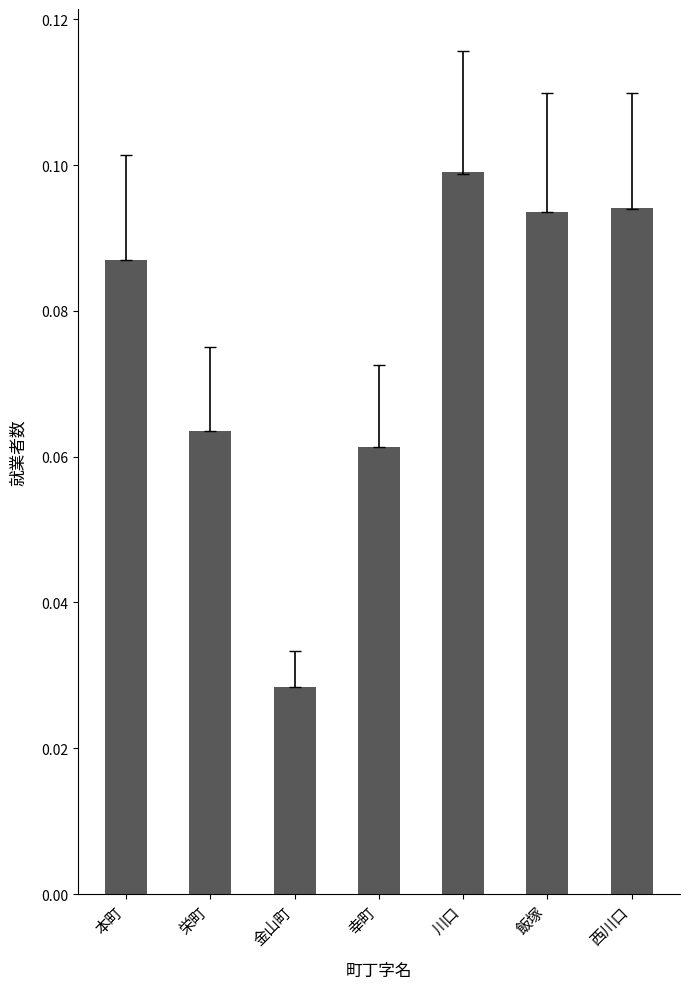

What is the change in value from 金山町 to 西川口?

+0.1